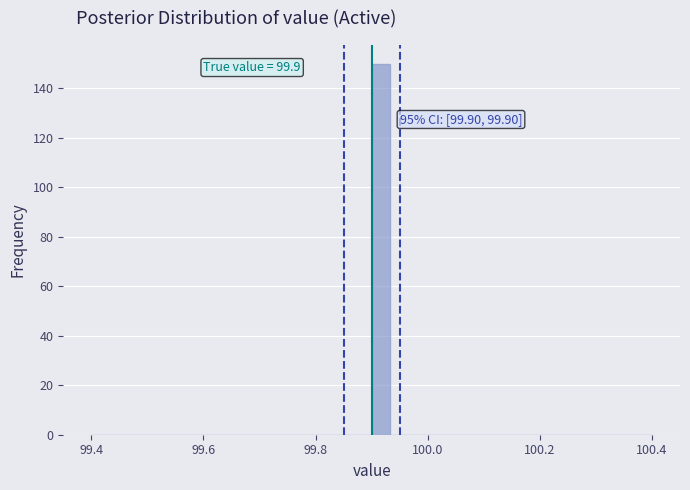

Read against the x-axis, roughly where is the centre of the tallest bar?

99.92